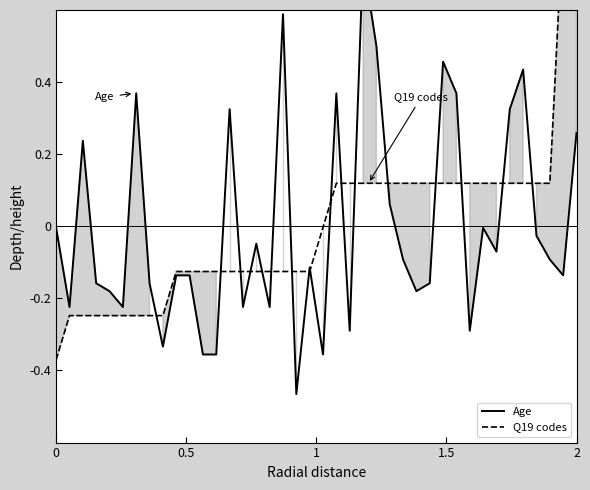

What is the greatest value displayed?

0.9